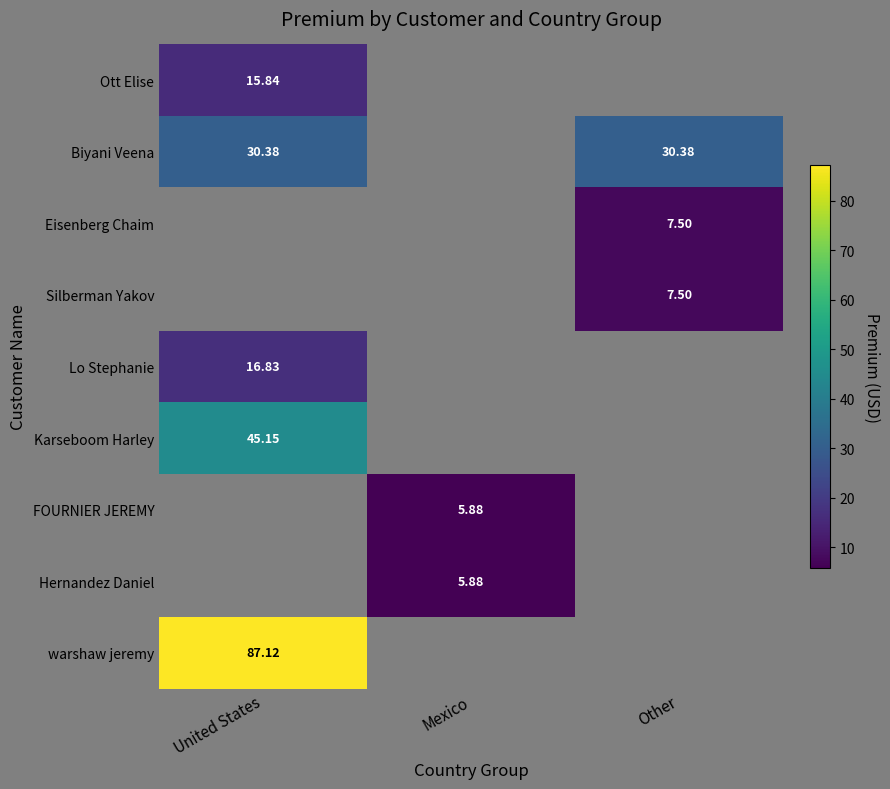

Is the value of warshaw jeremy at United States greater than the value of Eisenberg Chaim at Other?

Yes